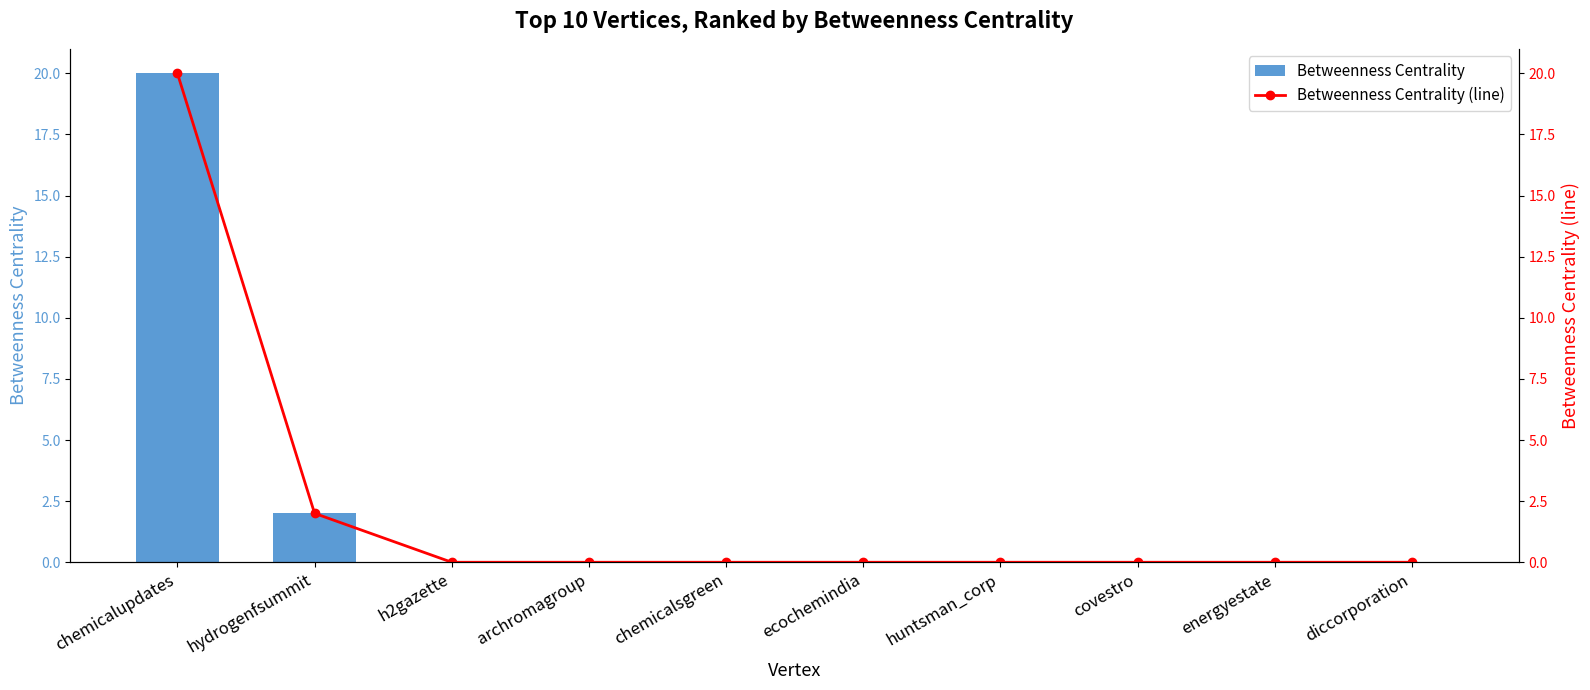

True or false: Betweenness Centrality has a value of 14 at diccorporation.

False